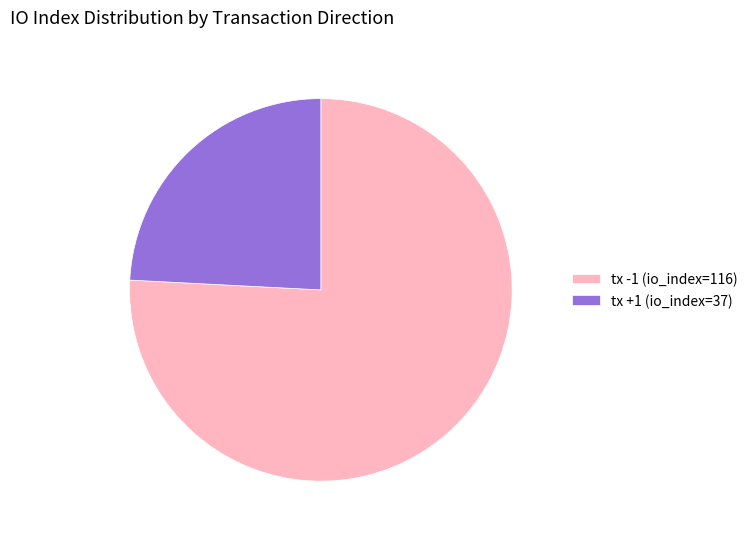

Do tx -1 (io_index=116) and tx +1 (io_index=37) together represent more than half of the pie?

Yes